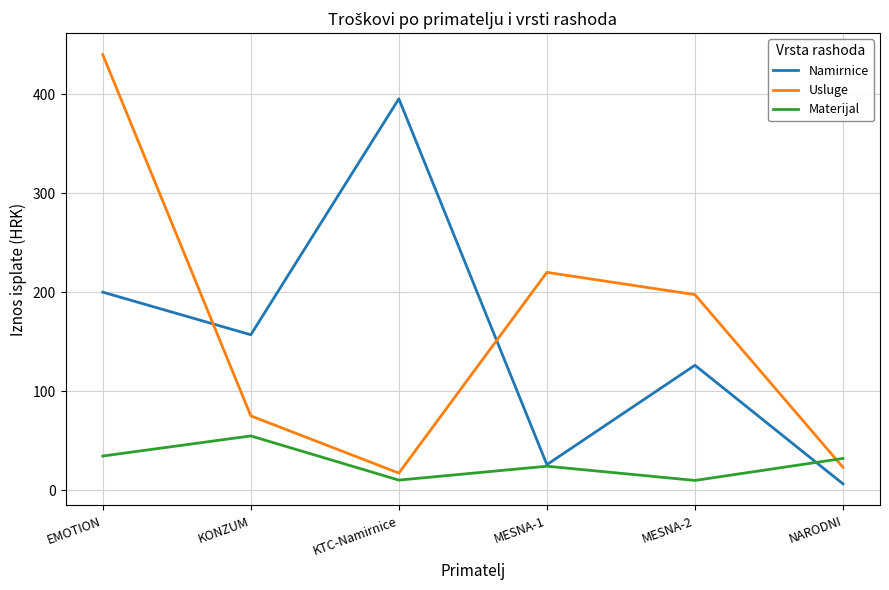

Where is the first local maximum for Usluge?

MESNA-1